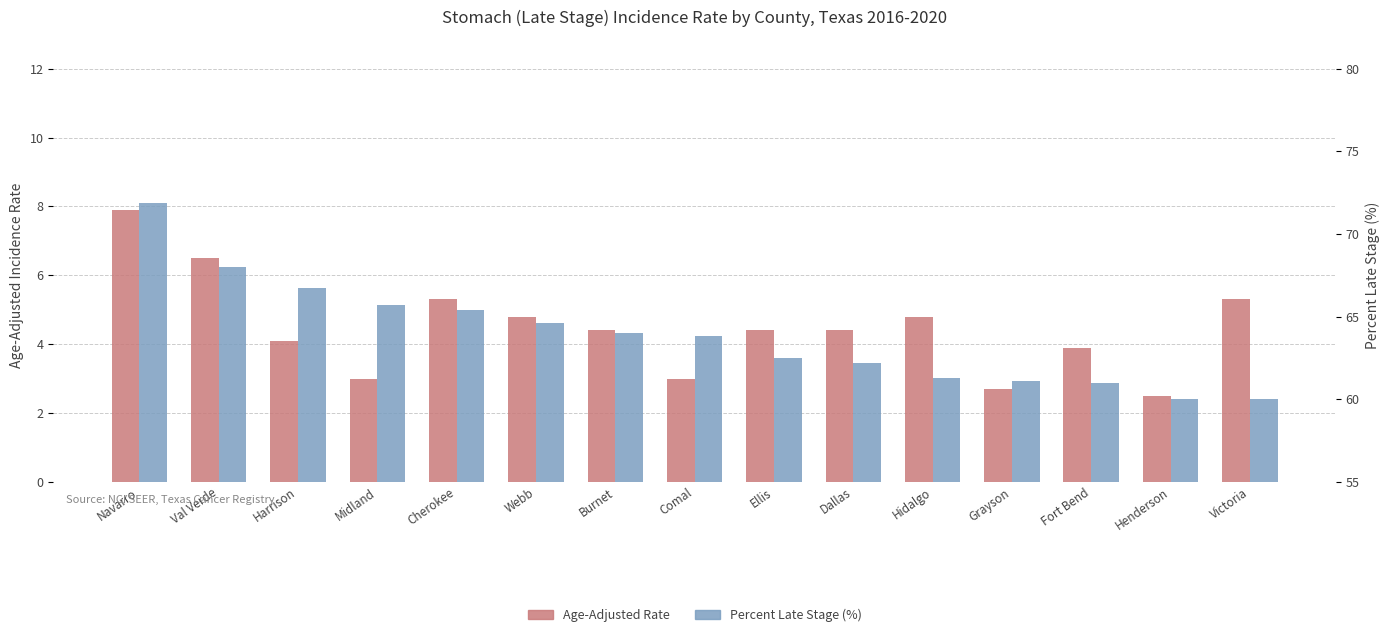

Which series changed the most between Webb and Comal?

Age-Adjusted Rate